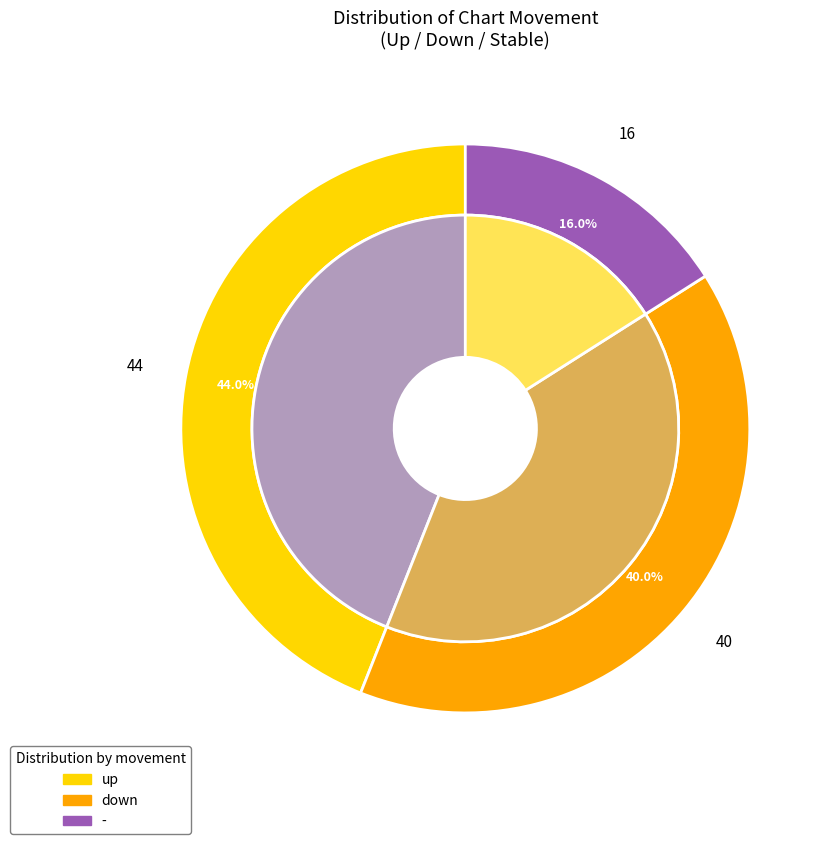

To the nearest percent, what portion does - represent?

16%